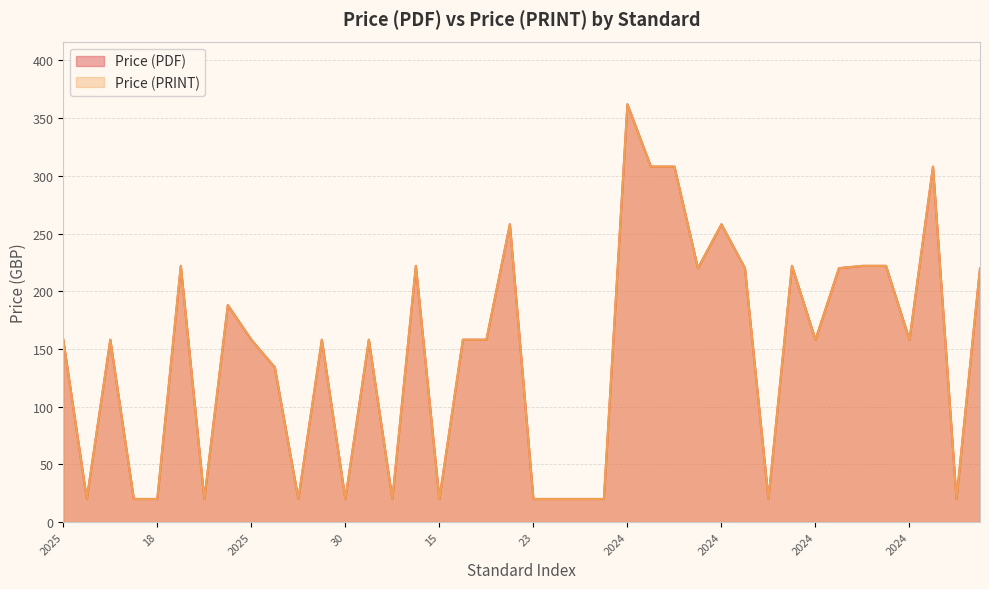

What value does the Price (PDF) series have at 18, to the nearest 5?

20